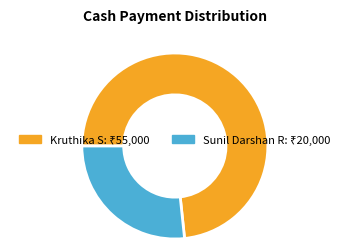

Is the sum of Kruthika S and Sunil Darshan R greater than half?

Yes